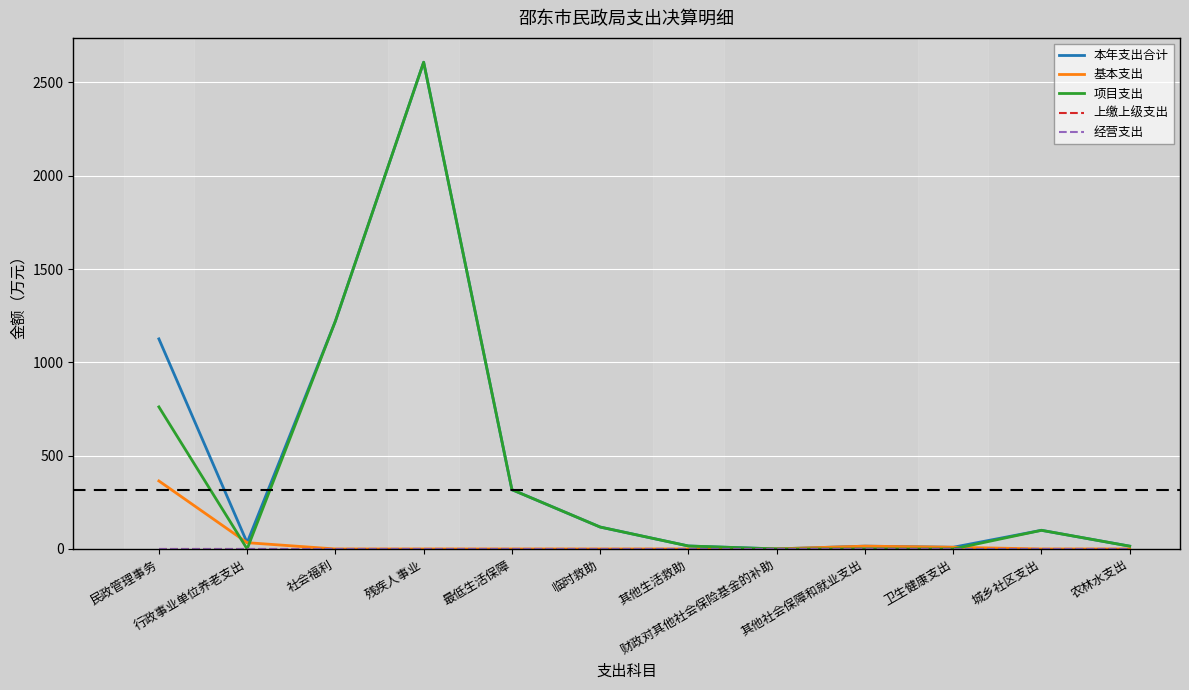

Which series has the largest total across all categories?

本年支出合计